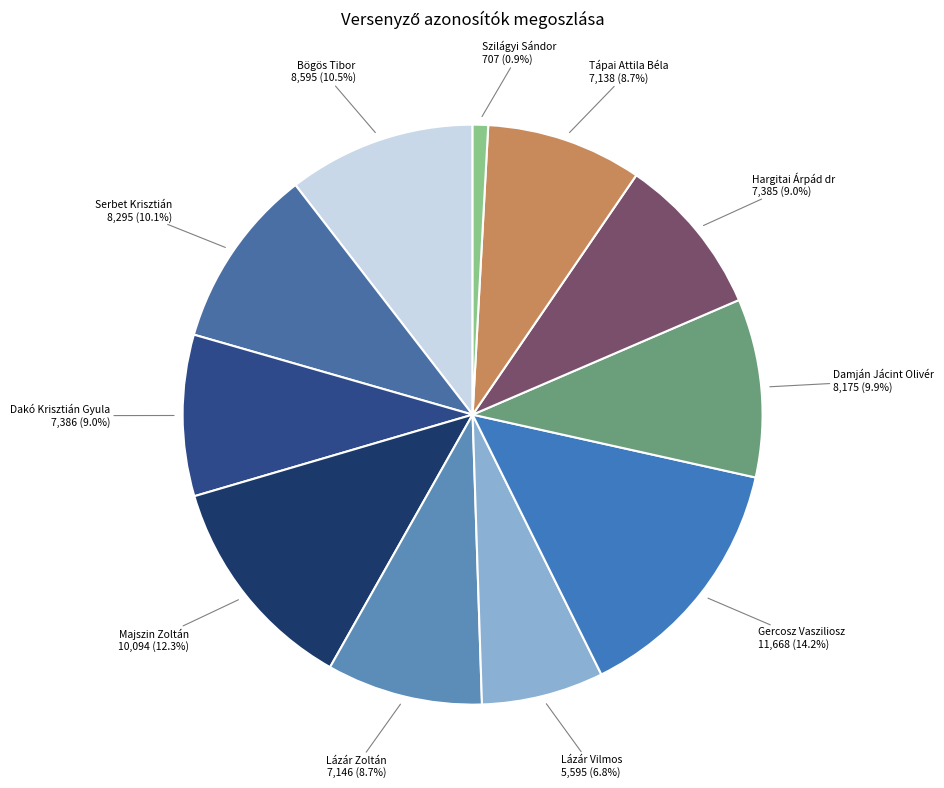

Do Gercosz Vasziliosz and Majszin Zoltán together represent more than half of the pie?

No